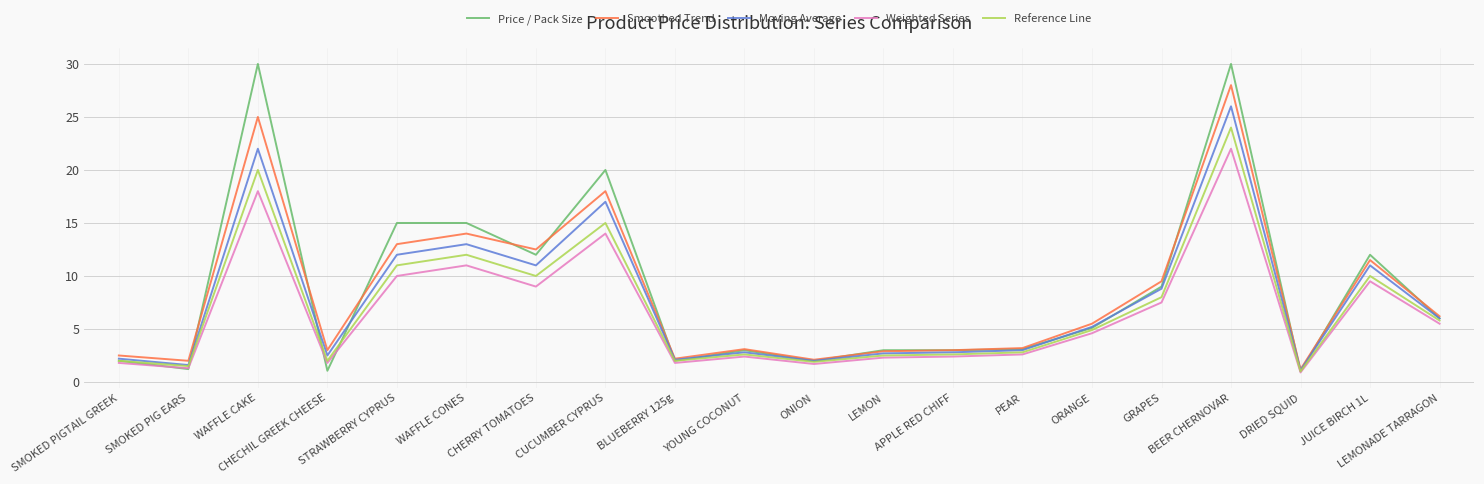

What is the sum of all Moving Average values?

154.8